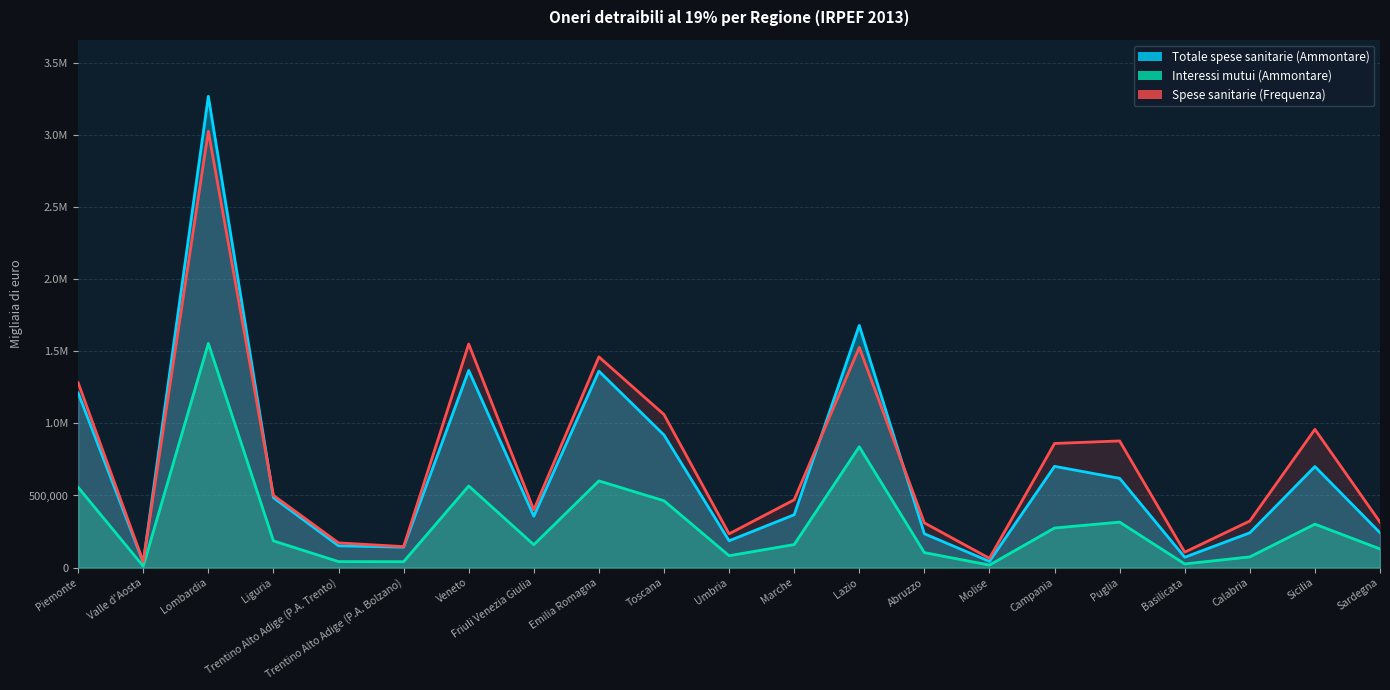

The value of Interessi mutui (Ammontare) at Veneto is 565799. True or false?

True